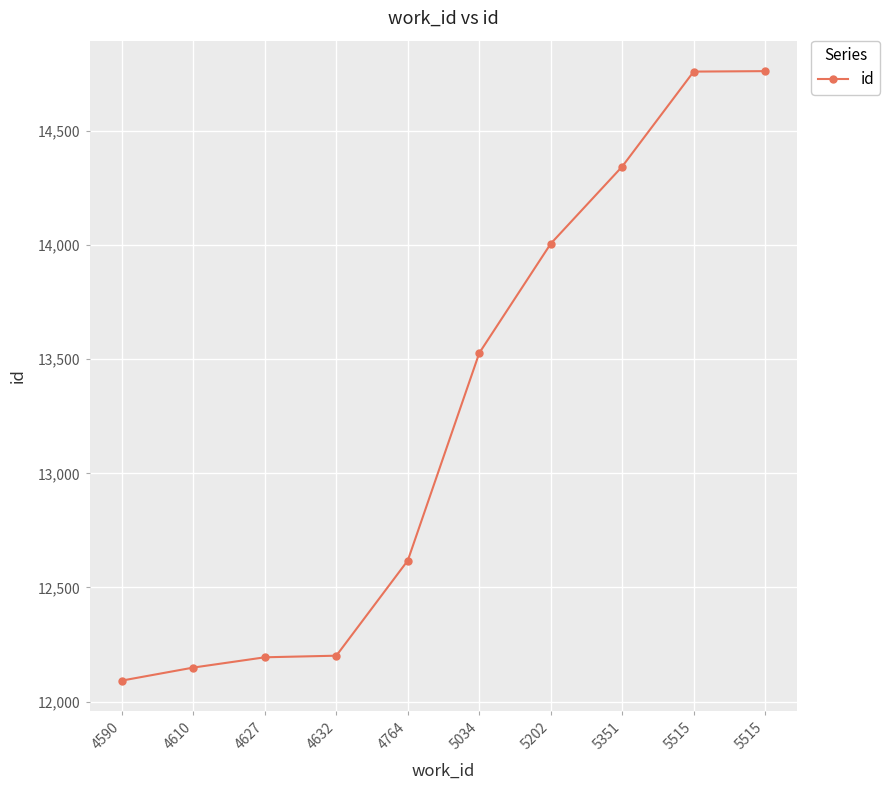

What is the approximate value at 4632, to the nearest 10?

12200